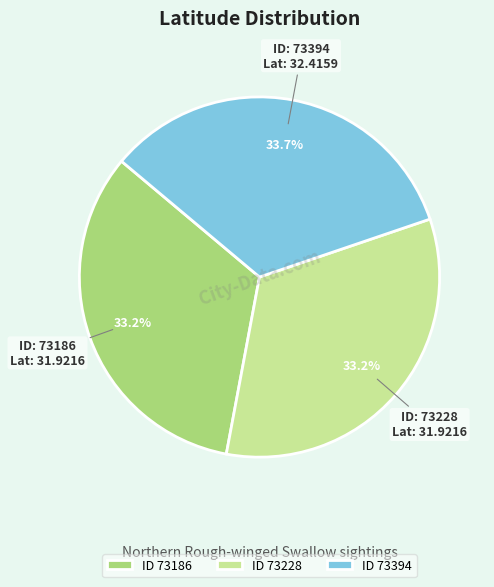

Is there any slice that represents more than half of the pie?

No